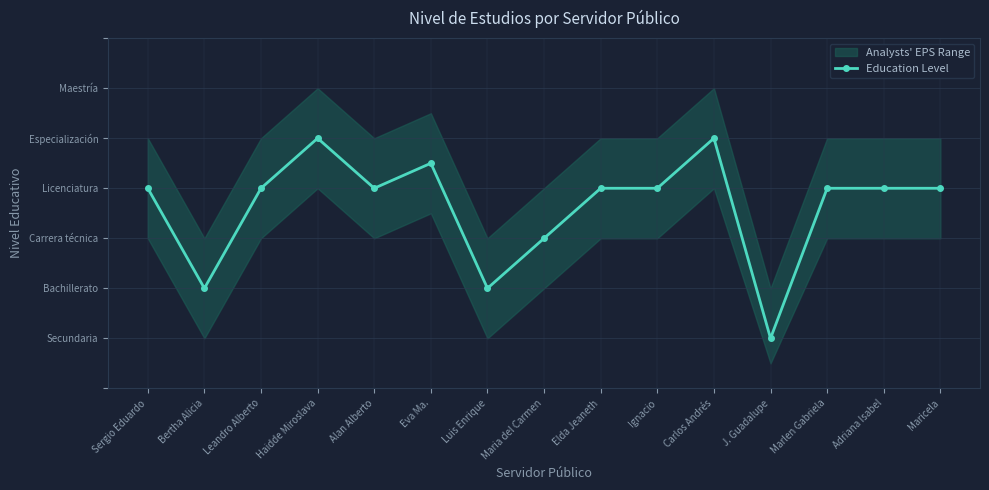

Reading left to right, list all the values displayed in this chart.

4.0	2.0	4.0	5.0	4.0	4.5	2.0	3.0	4.0	4.0	5.0	1.0	4.0	4.0	4.0